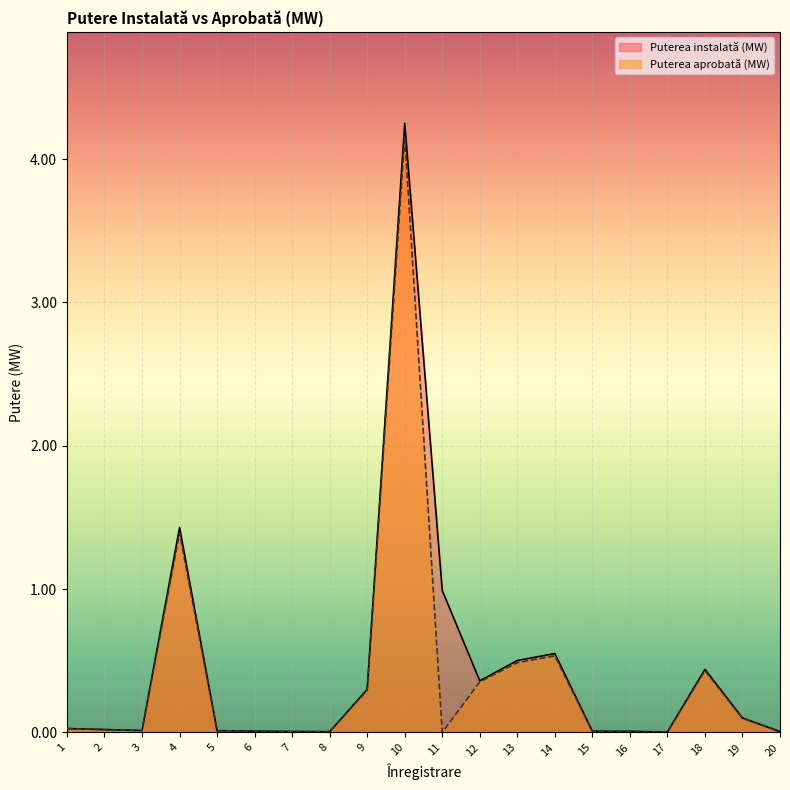

What is the difference between the maximum and second lowest values in the Puterea aprobată (MW) series?

4.2